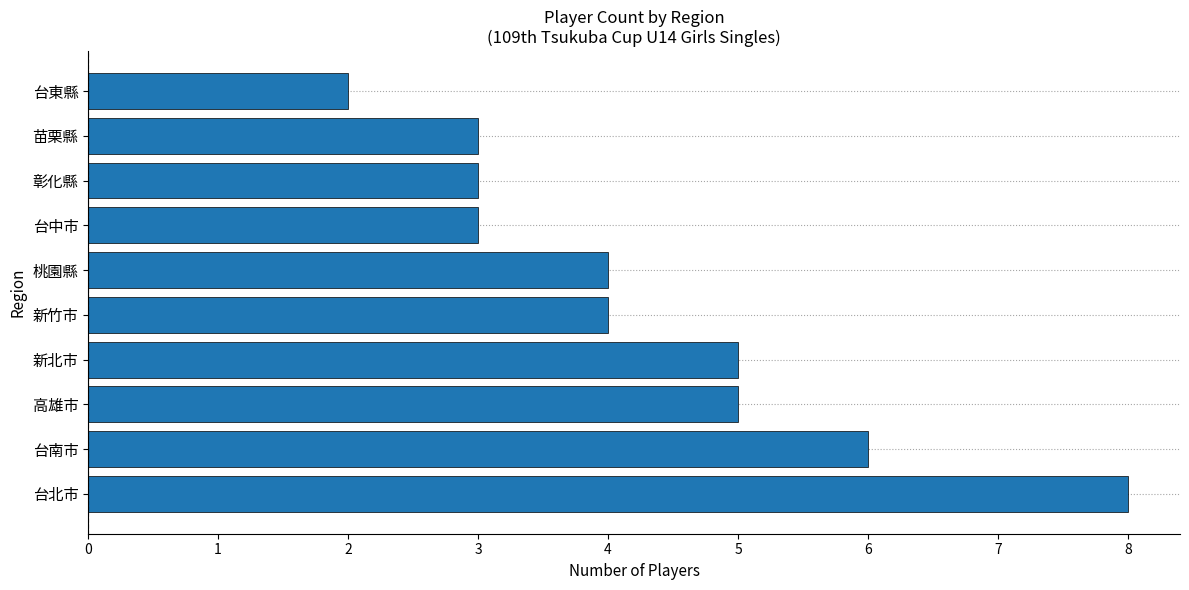

True or false: the data shows 6 at 台南市.

True